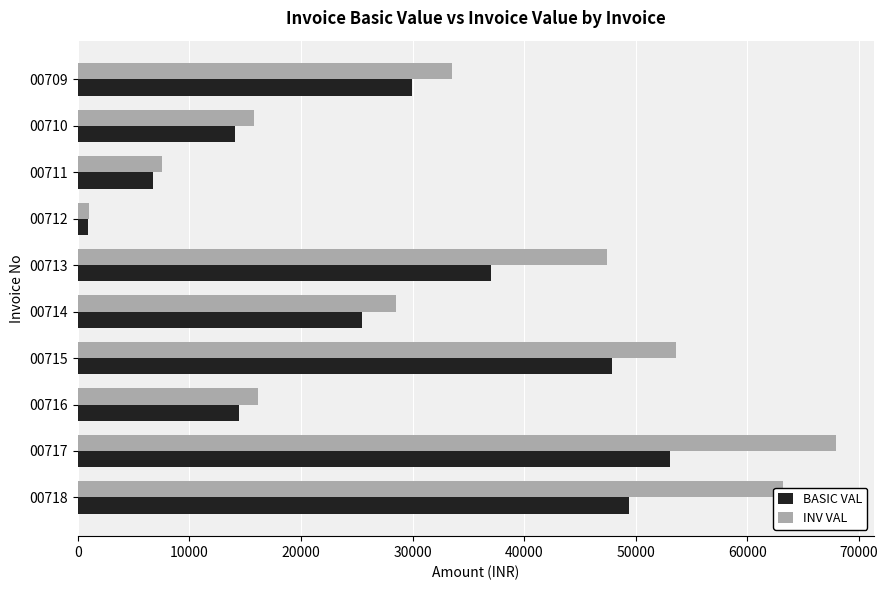

List the series in order of their overall mean, highest first.

INV VAL, BASIC VAL